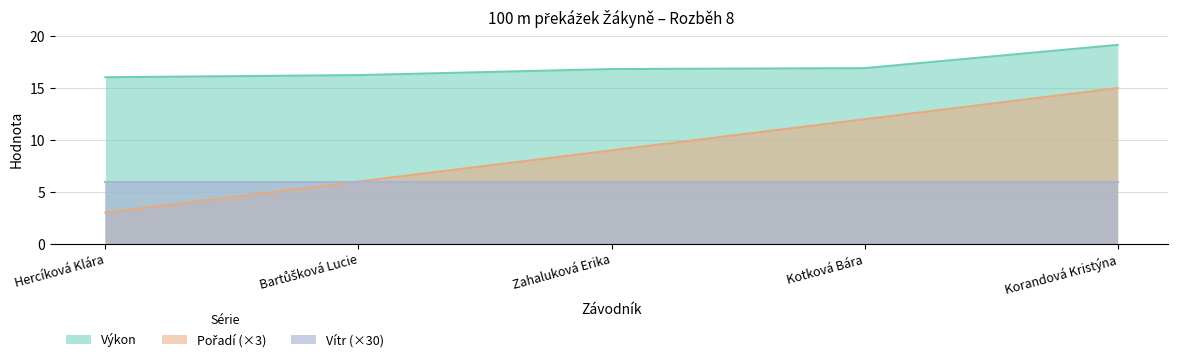

At how many categories does at least one series exceed 6?

5